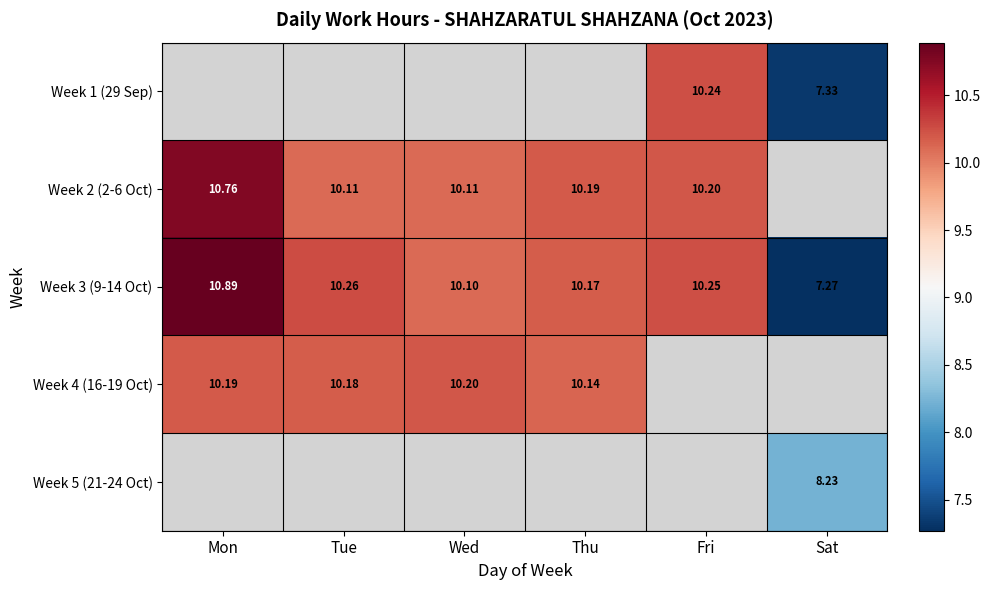

What is the smallest value displayed?

7.3